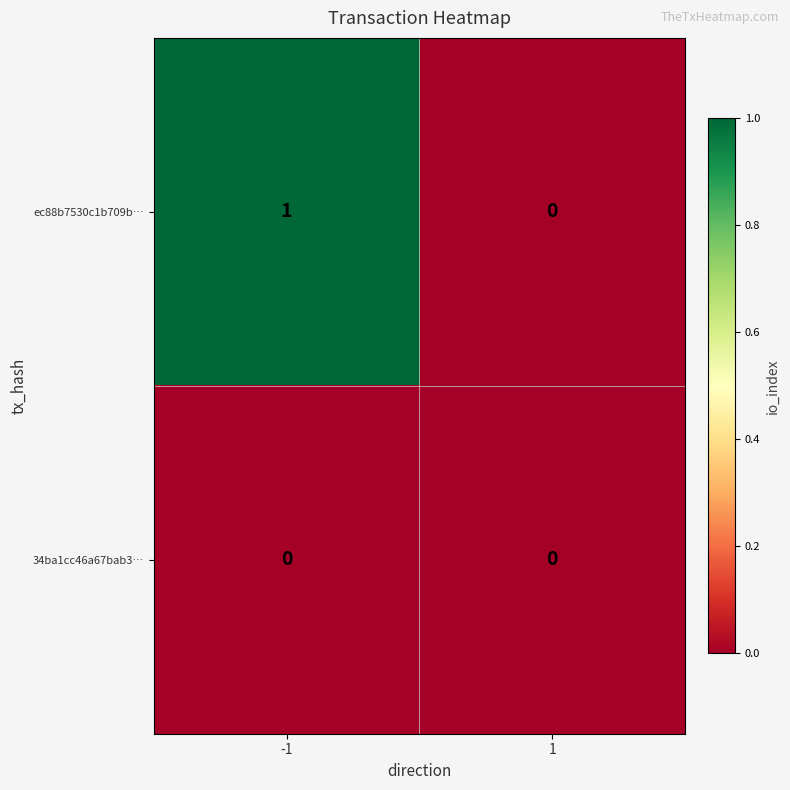

Is it true that ec88b7530c1b709b… equals 1 at -1?

True